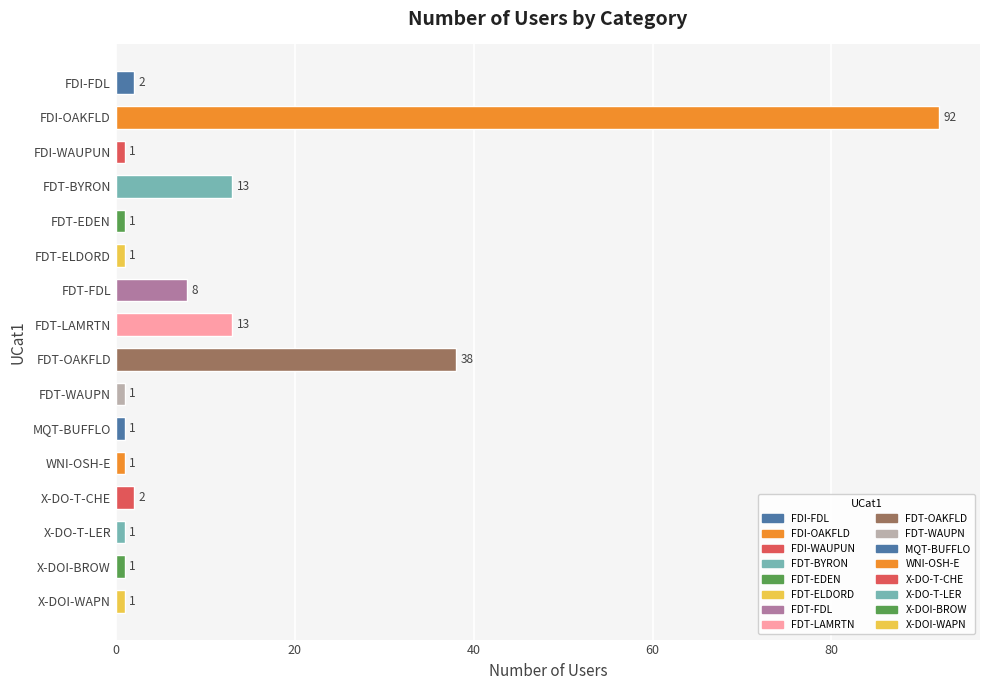

The chart shows a value of 38 at FDT-OAKFLD. True or false?

True